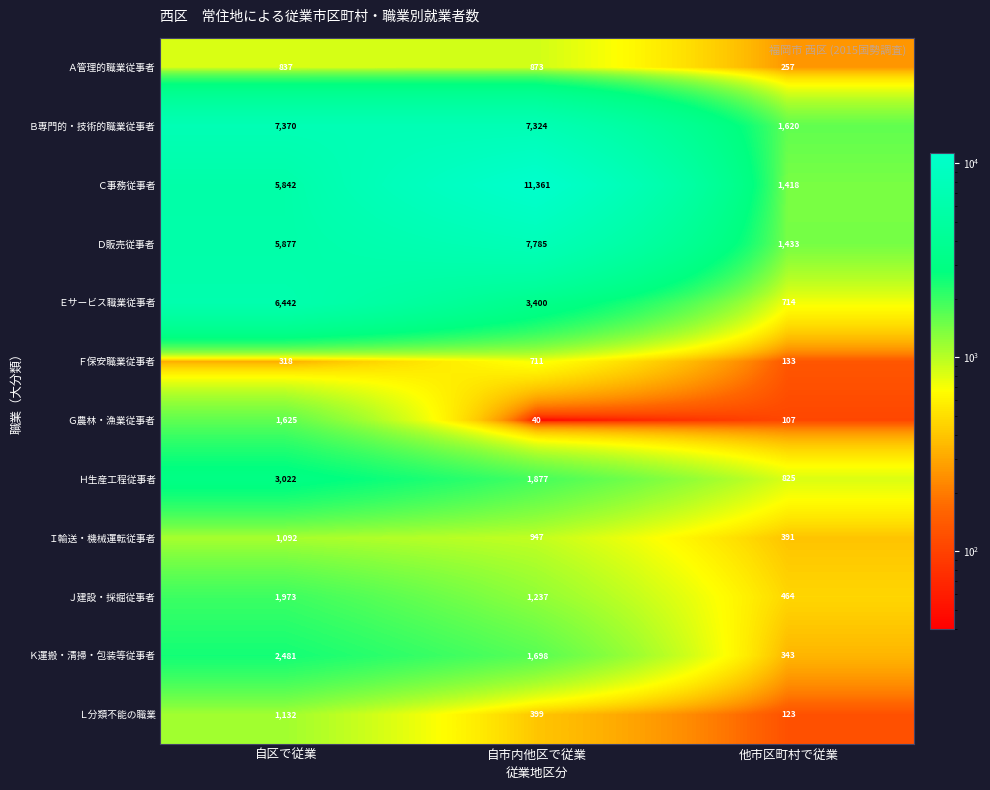

What is the greatest value displayed?

11361